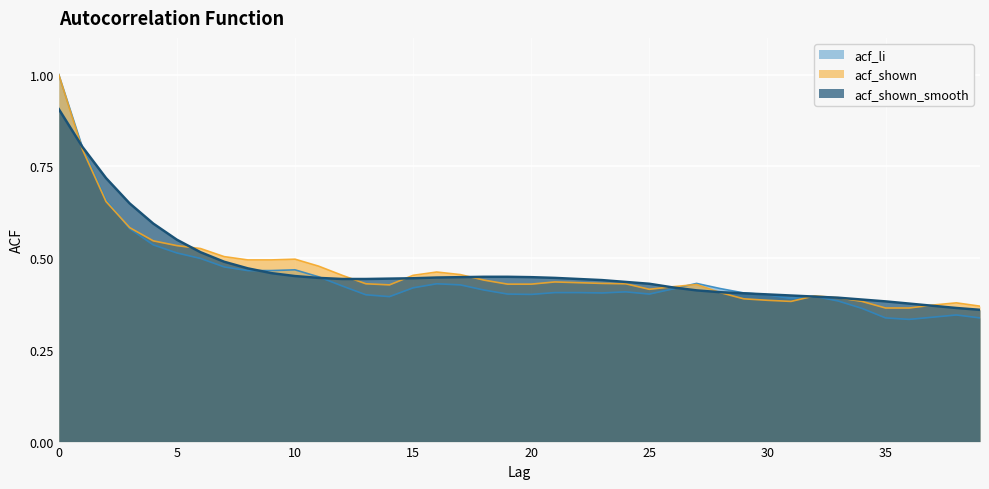

Does the chart display data point markers on the line(s)?

No